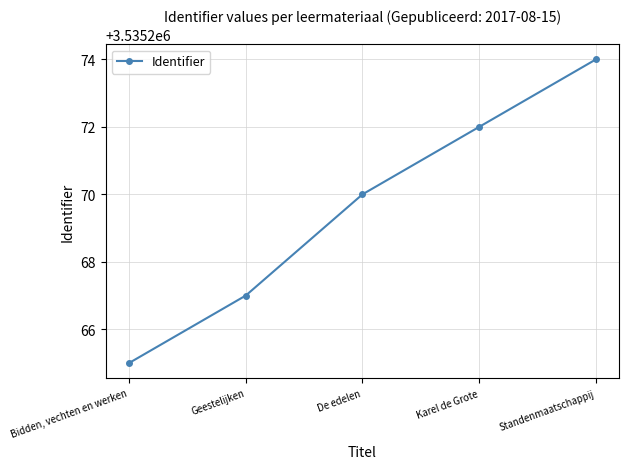

Count the number of data series in this chart.

1